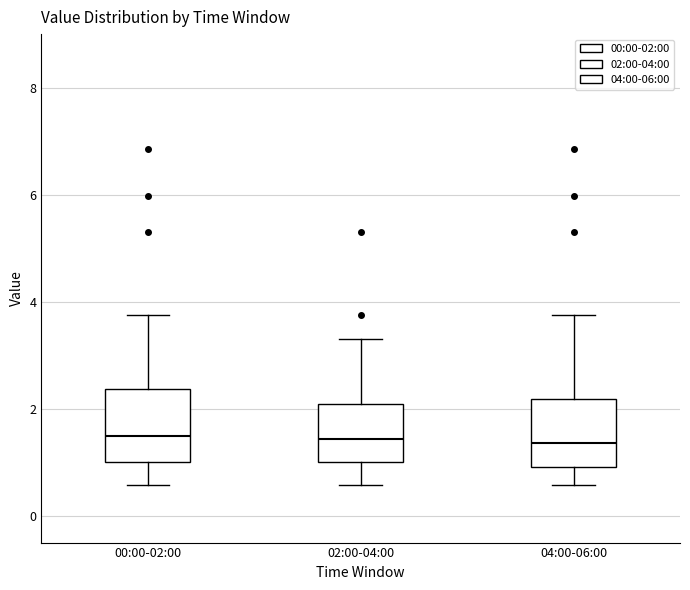

Reading left to right, transcribe this box plot: for each box, give where its median line is, the range the box spans, and where its two whiskers end, as read against the y-axis. The values are not printed on the chart, so give them approximately, as read against the axis.

00:00-02:00: median 1.4, box 1.0 to 2.4, whiskers 0.6 to 3.8
02:00-04:00: median 1.4, box 1.0 to 2.0, whiskers 0.6 to 3.4
04:00-06:00: median 1.4, box 1.0 to 2.2, whiskers 0.6 to 3.8